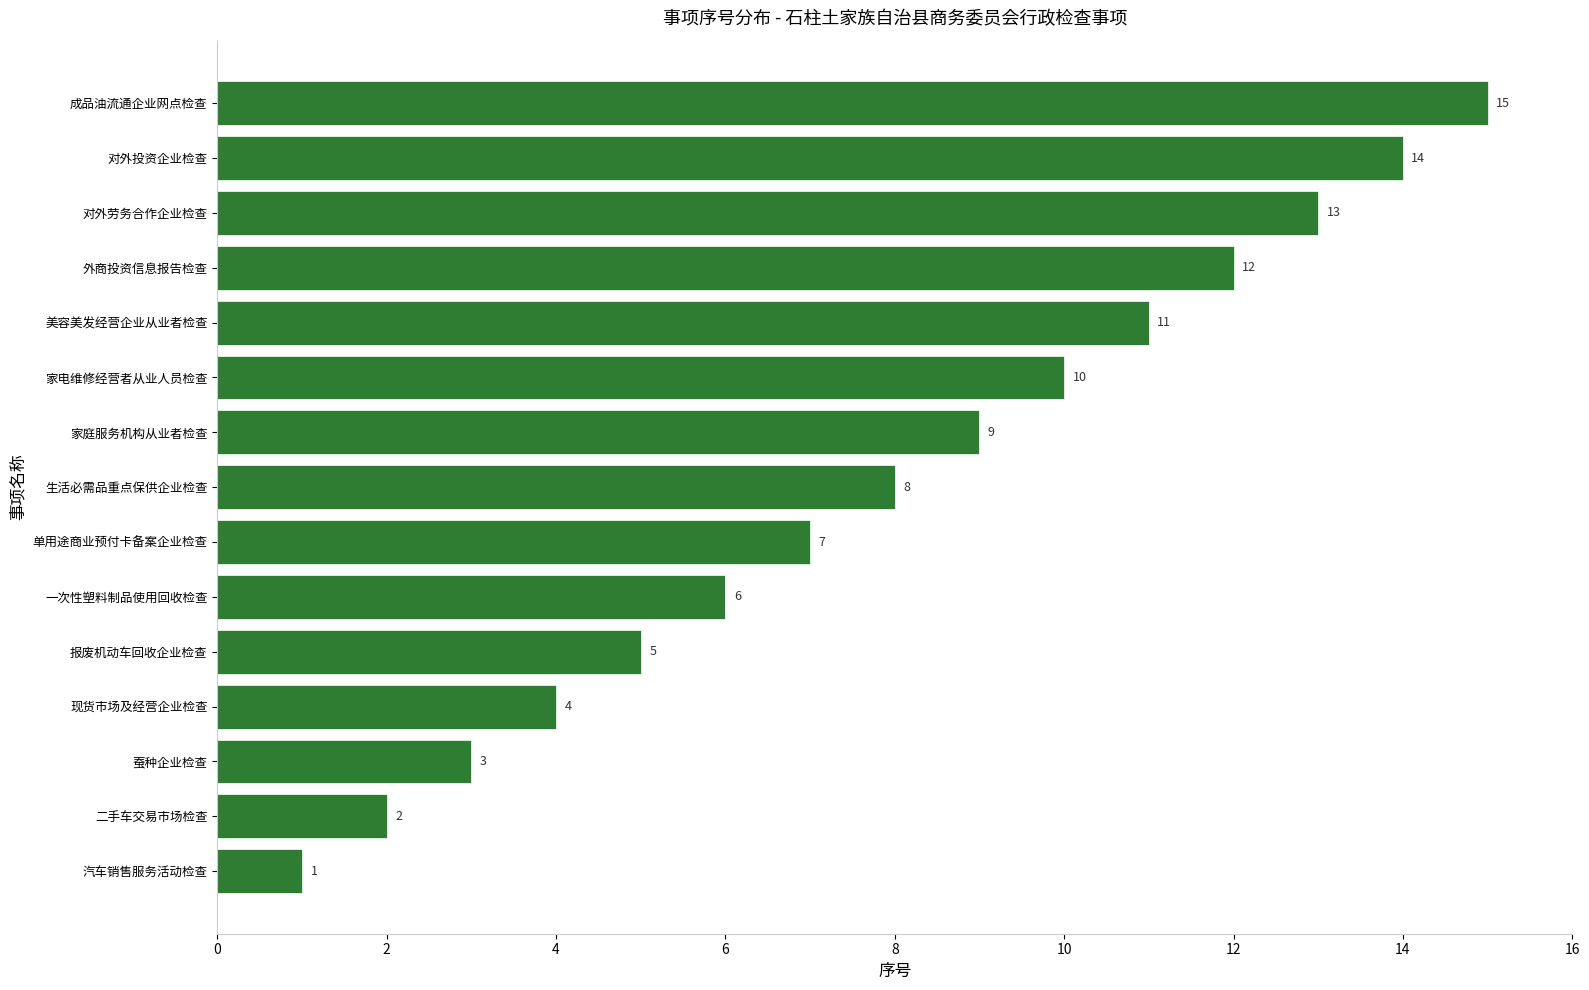

Does the chart contain any negative values?

No